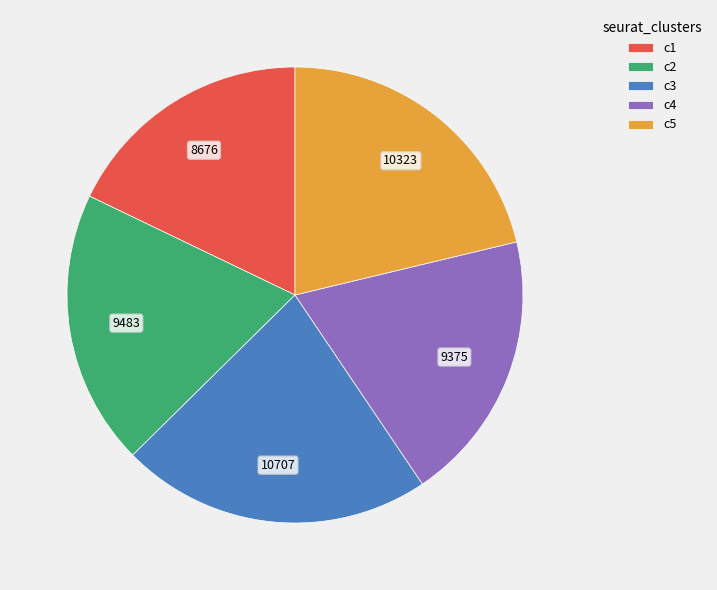

Which has a higher value, c1 or c3?

c3